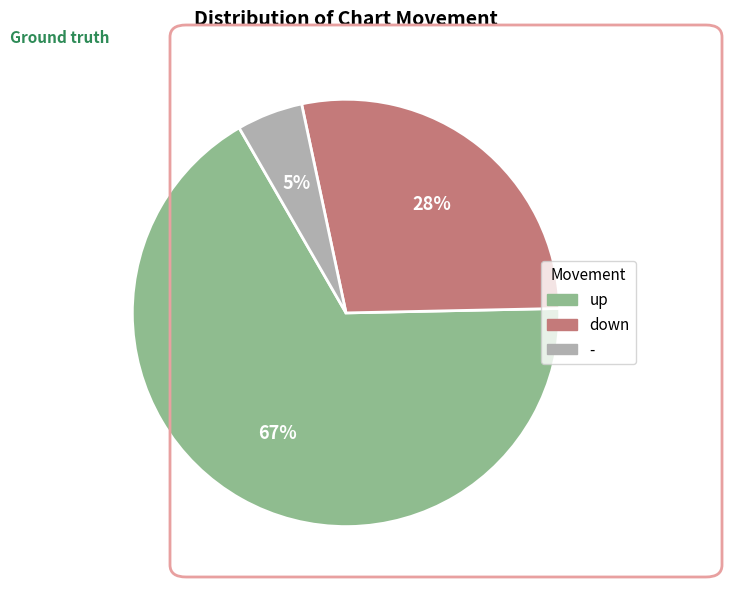

What is the largest slice in the pie chart?

up